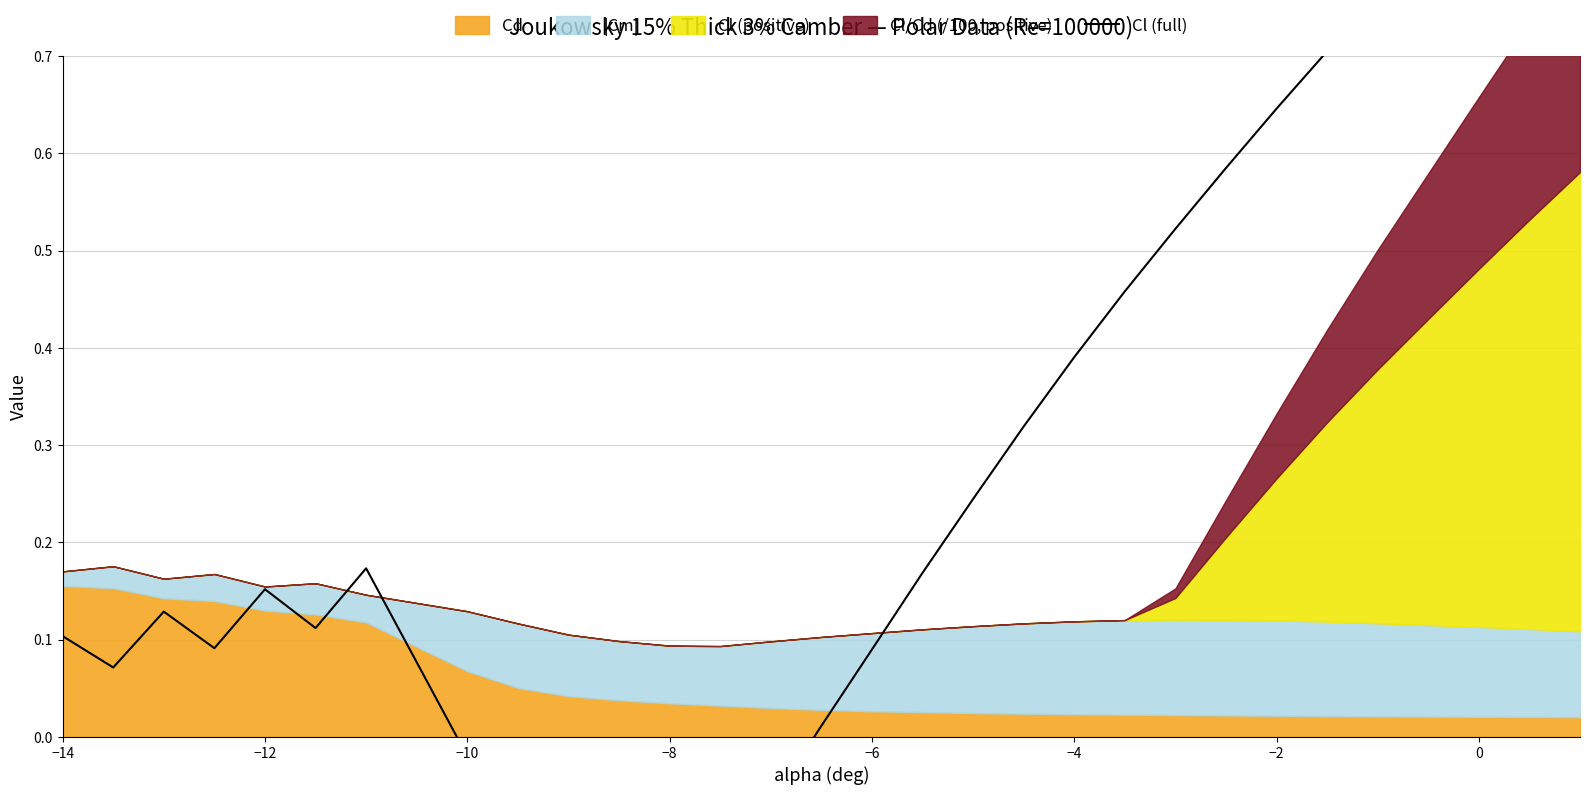

The chart shows a value of 0.1 at −4. True or false?

True